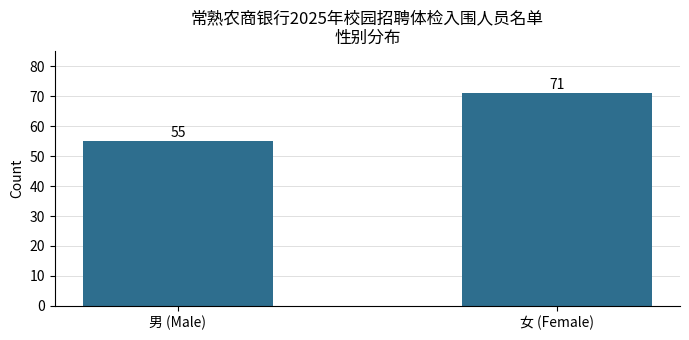

What is the sum of the values at 女 (Female) and 男 (Male)?

126